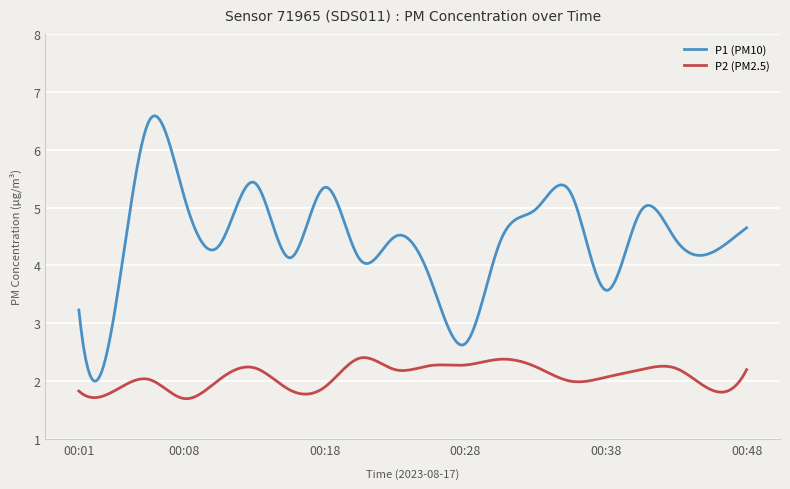

Count the number of data series in this chart.

2